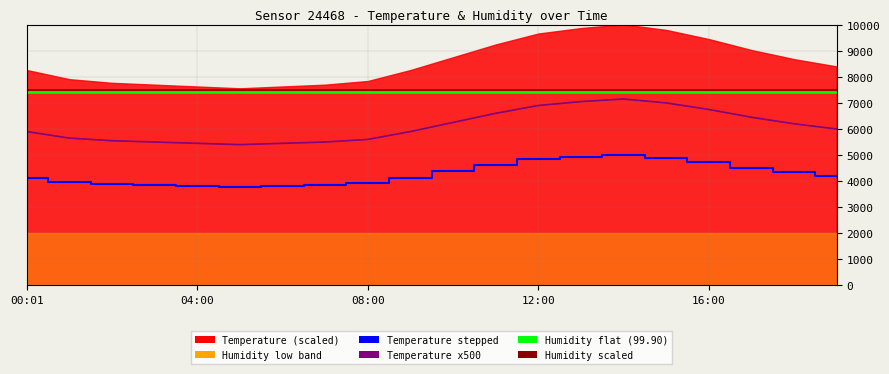

Which has a higher value, 13 or 12?

13